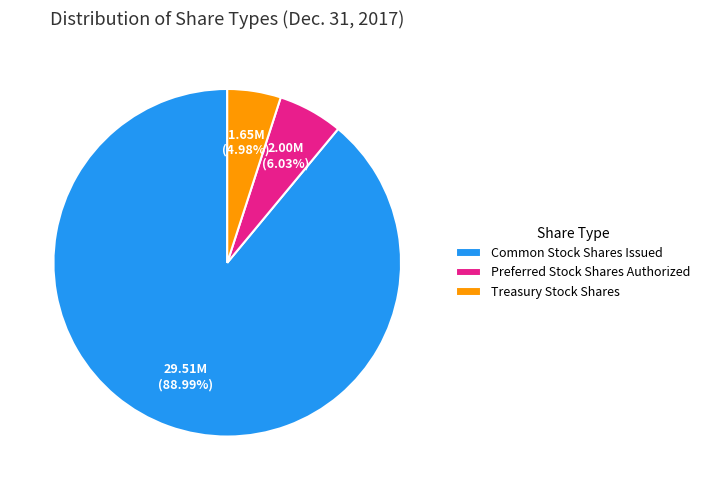

Count the number of slices in the pie.

3